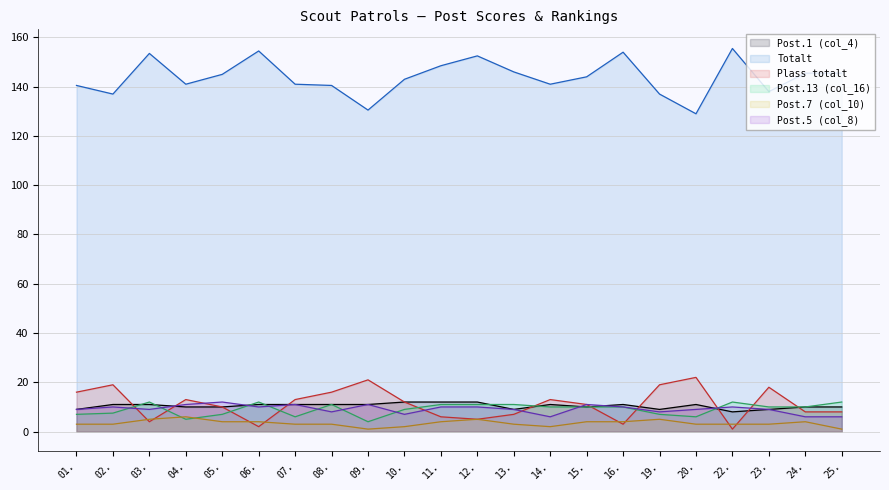

What is the difference between the highest and lowest values at 10.?

141.0